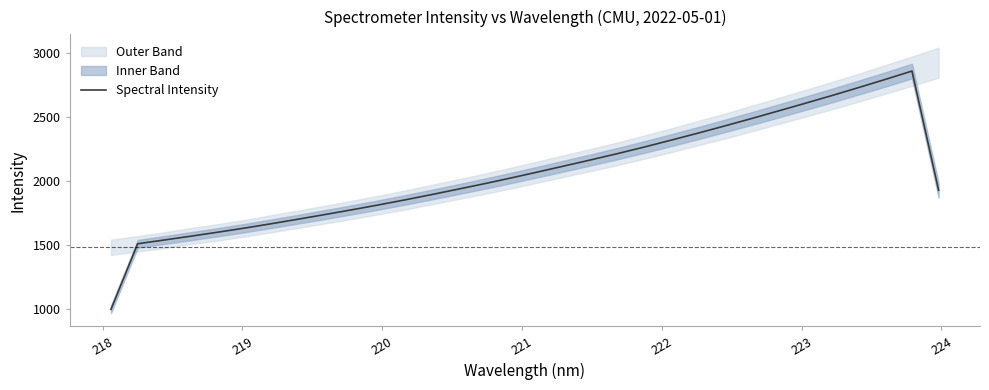

How many data points are less than 2026?

16